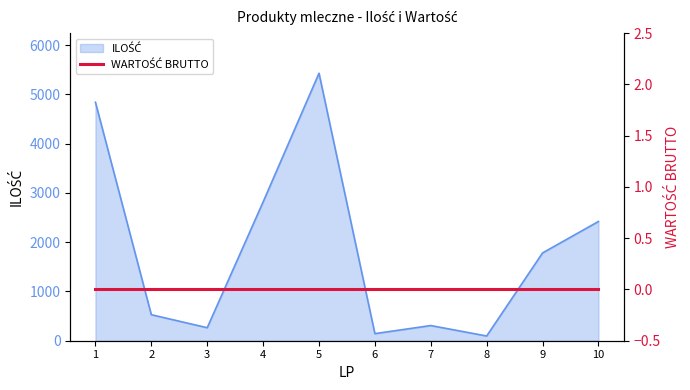

True or false: the data shows 1020.9 at 10.

False